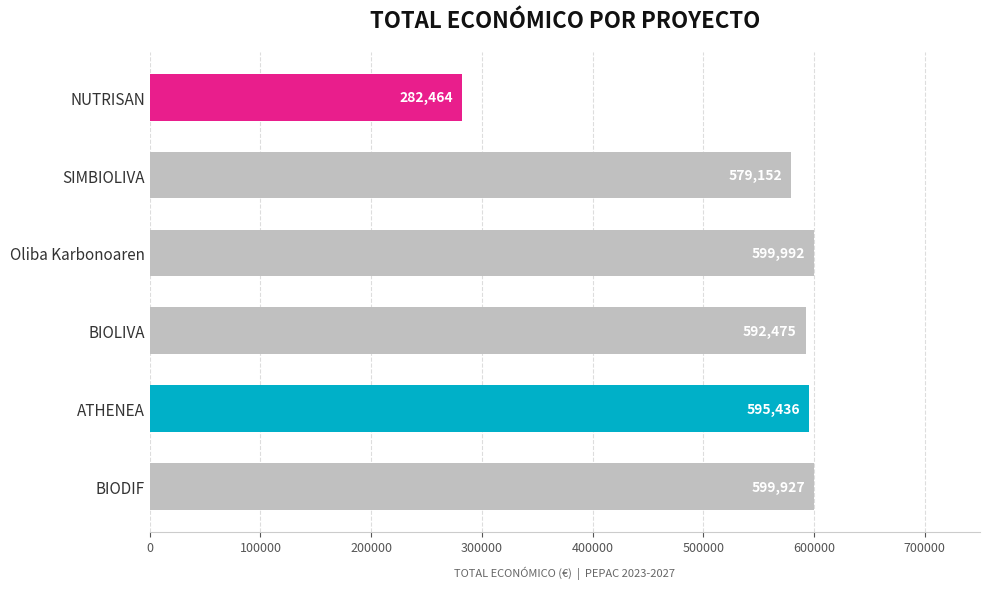

What is the sum of the values at BIODIF and SIMBIOLIVA?

1179079